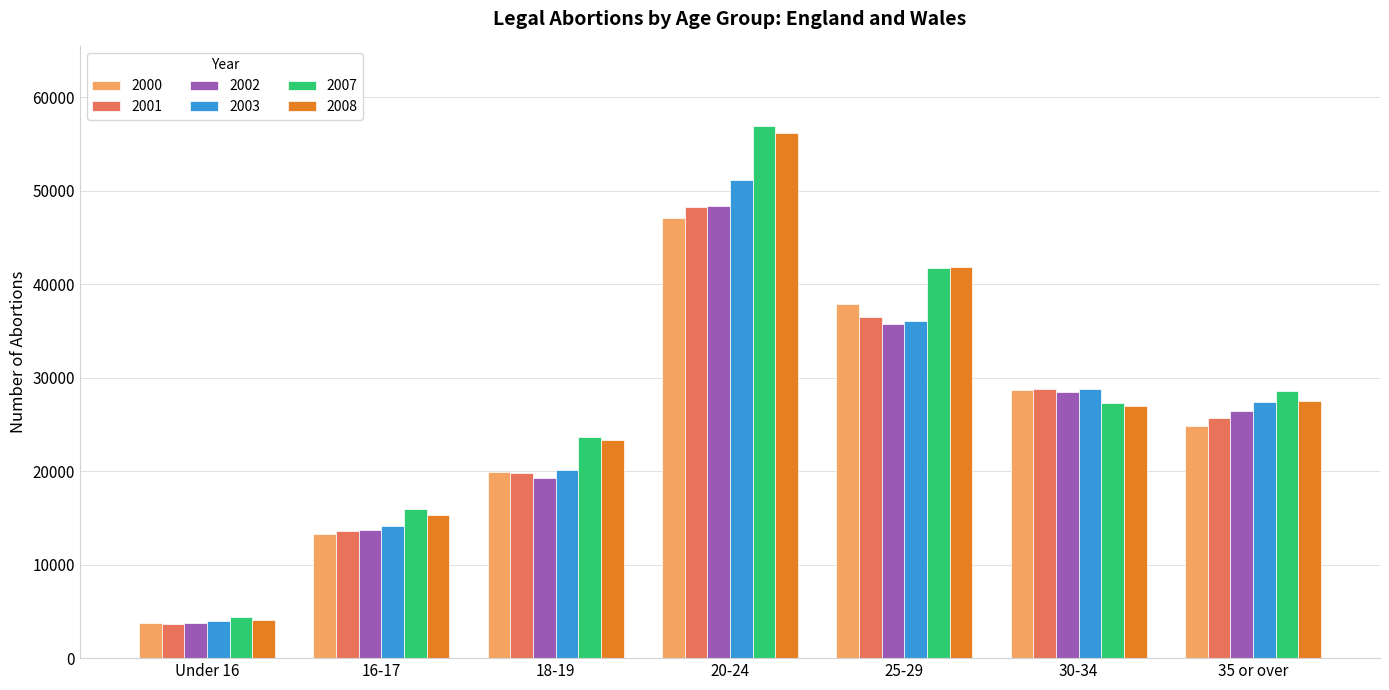

How many groups of bars are there?

7